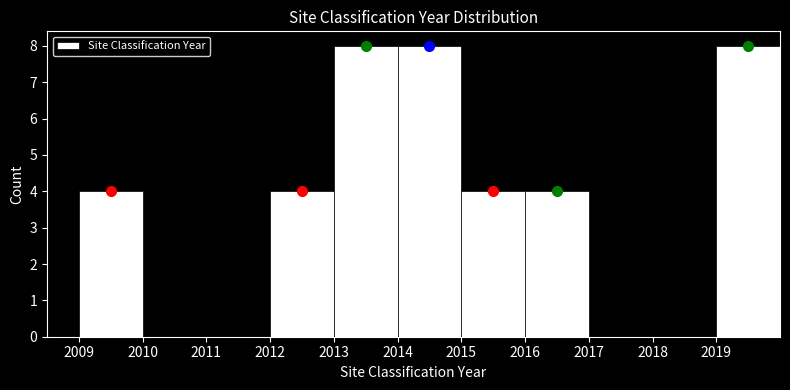

Reading left to right, list every bar in this chart as the range it spans on the x-axis followed by its height. The values are not printed on the chart, so give them approximately, as read against the axis.

2009 to 2010: 4
2010 to 2011: 0
2011 to 2012: 0
2012 to 2013: 4
2013 to 2014: 8
2014 to 2015: 8
2015 to 2016: 4
2016 to 2017: 4
2017 to 2018: 0
2018 to 2019: 0
2019 to 2020: 8